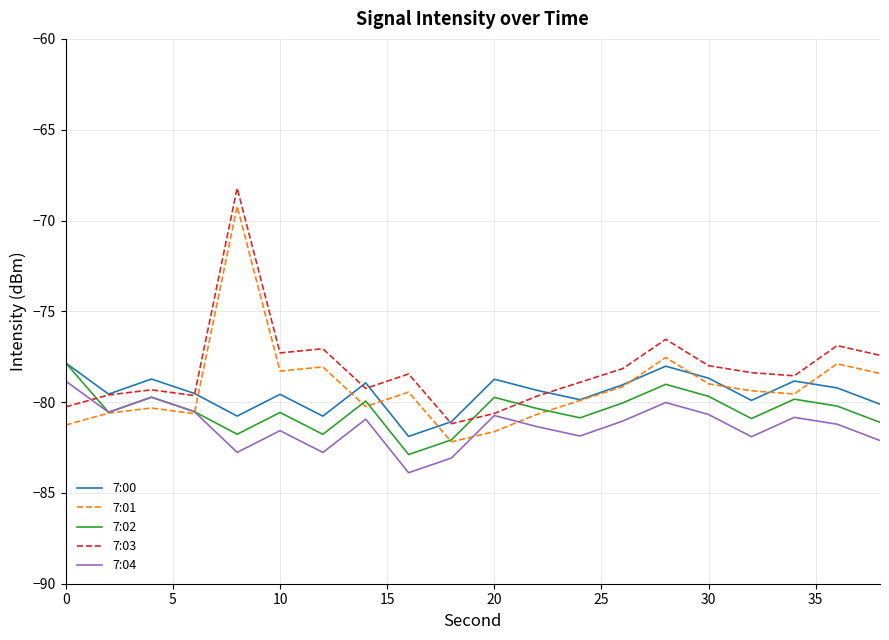

True or false: 7:03 and 7:01 cross at least once.

False